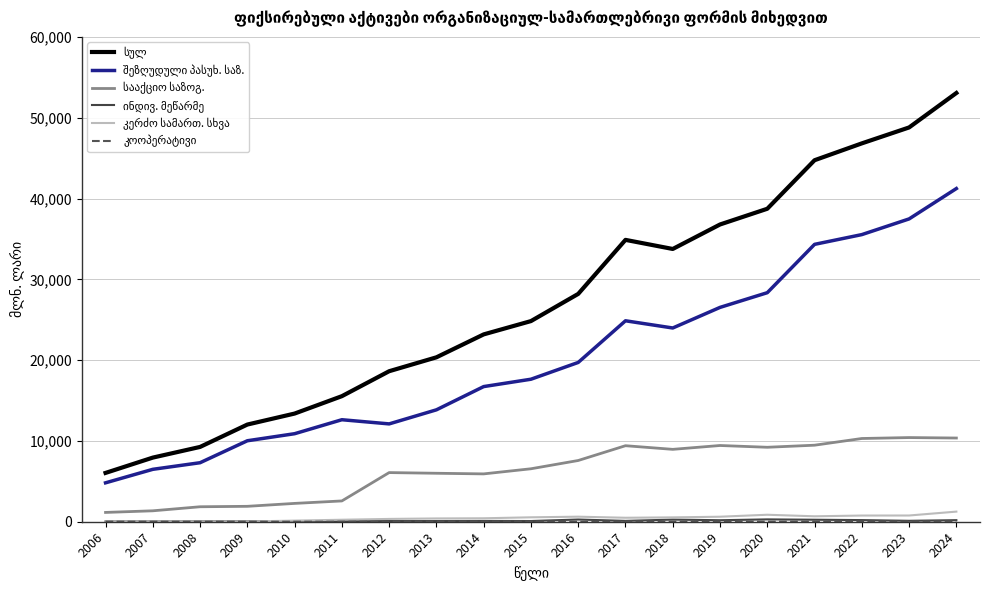

What is the greatest value displayed?

53057.3